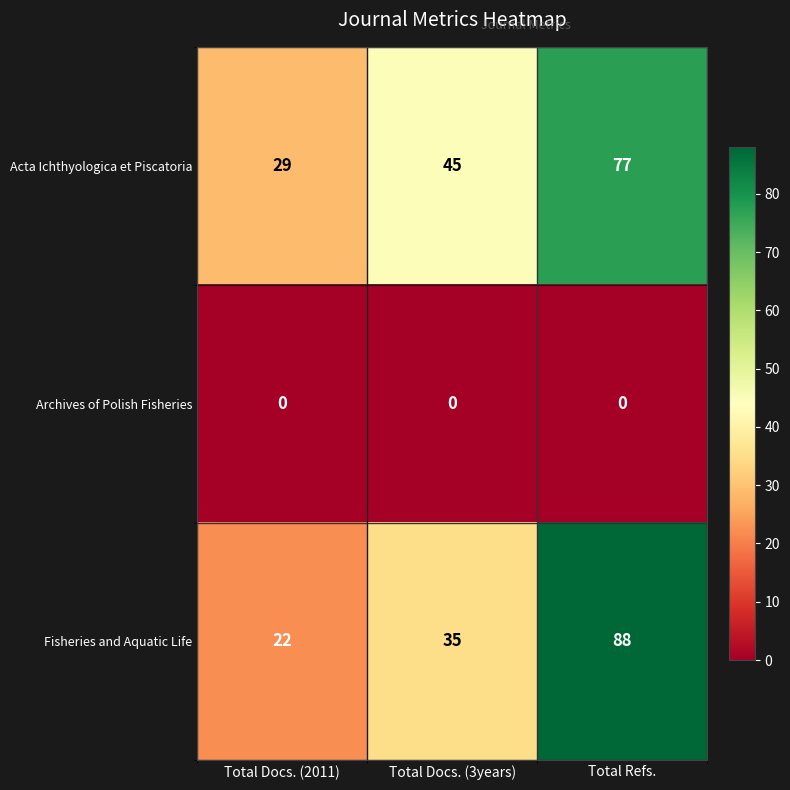

At how many categories does at least one series exceed 63?

1